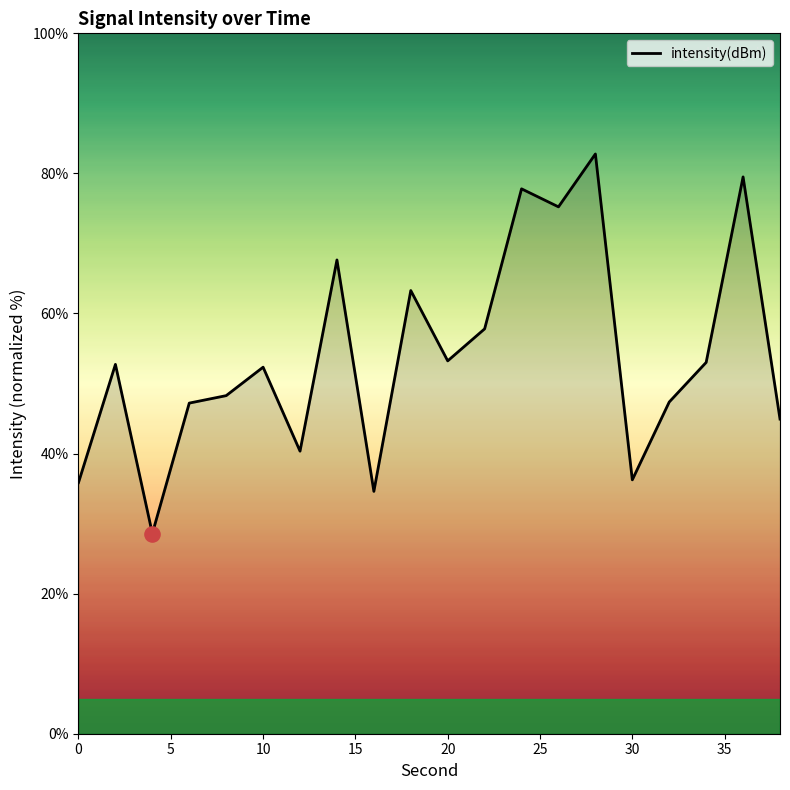

What is the difference between the maximum and minimum values?

54.2